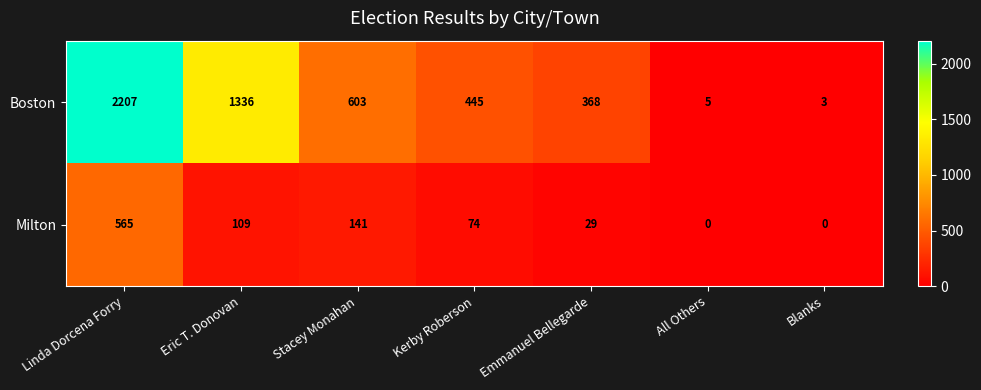

What is the difference between the Milton values at All Others and Linda Dorcena Forry?

565